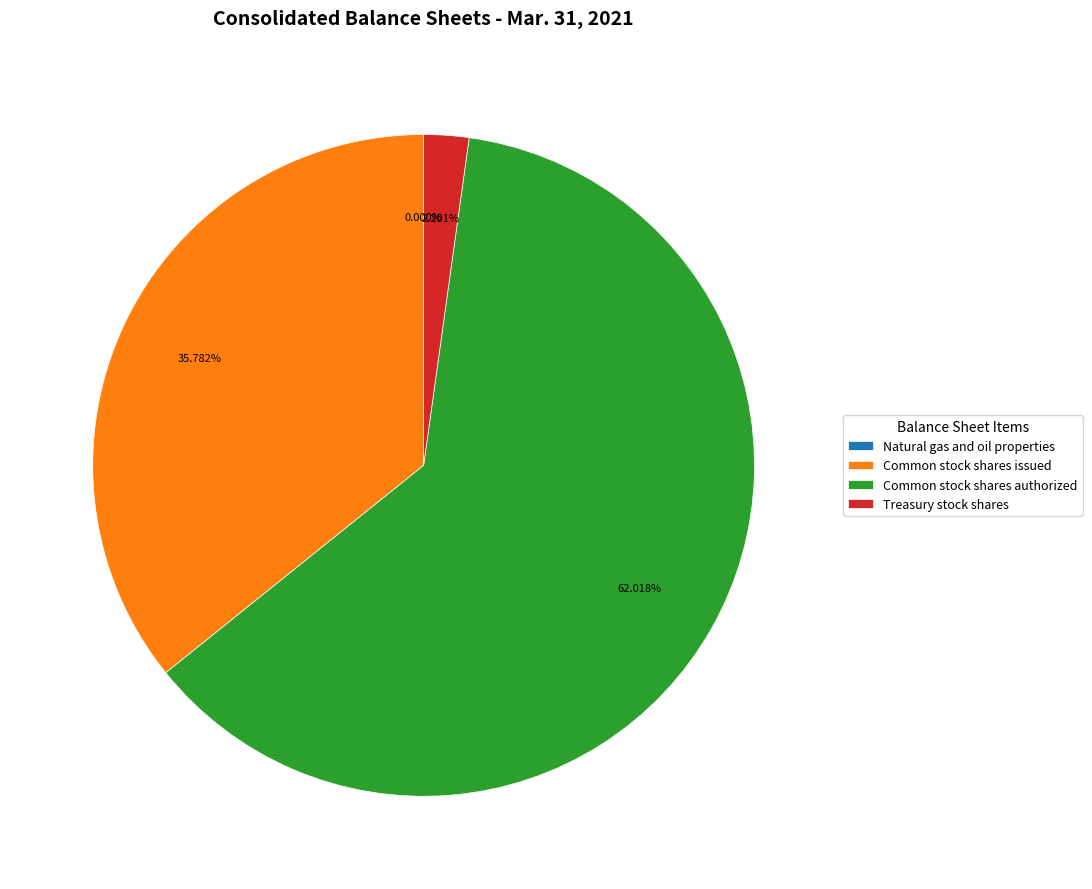

The Common stock shares authorized slice represents 62% of the pie. True or false?

True